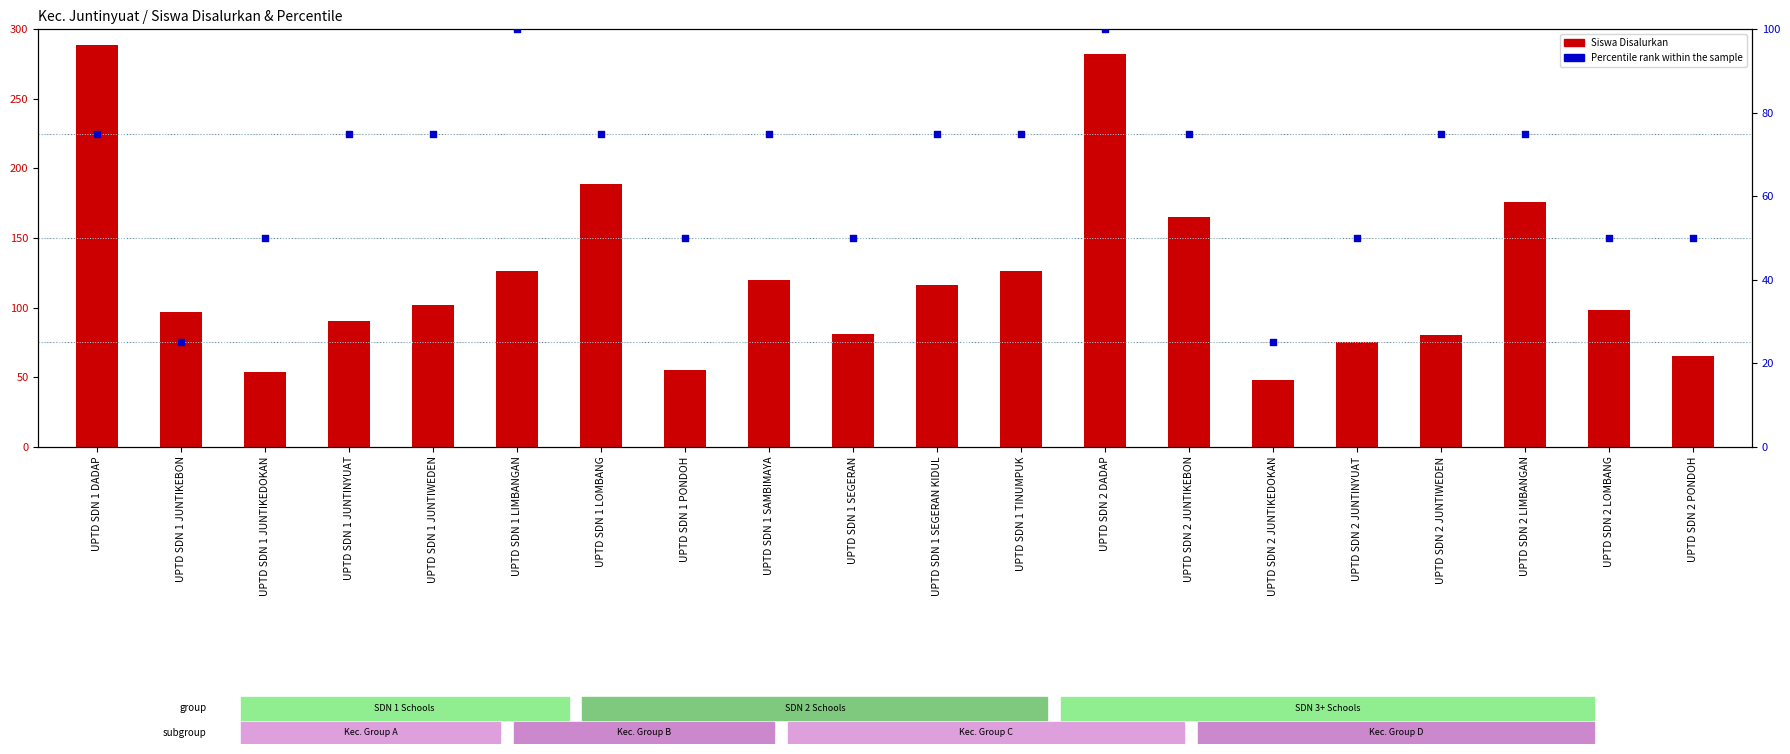

At which category is the sum across all series the highest?

UPTD SDN 2 DADAP